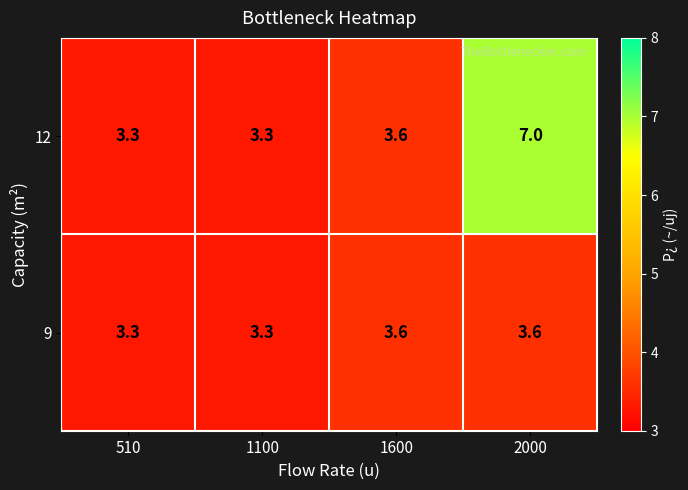

List the series in order of their peak value, lowest first.

9, 12